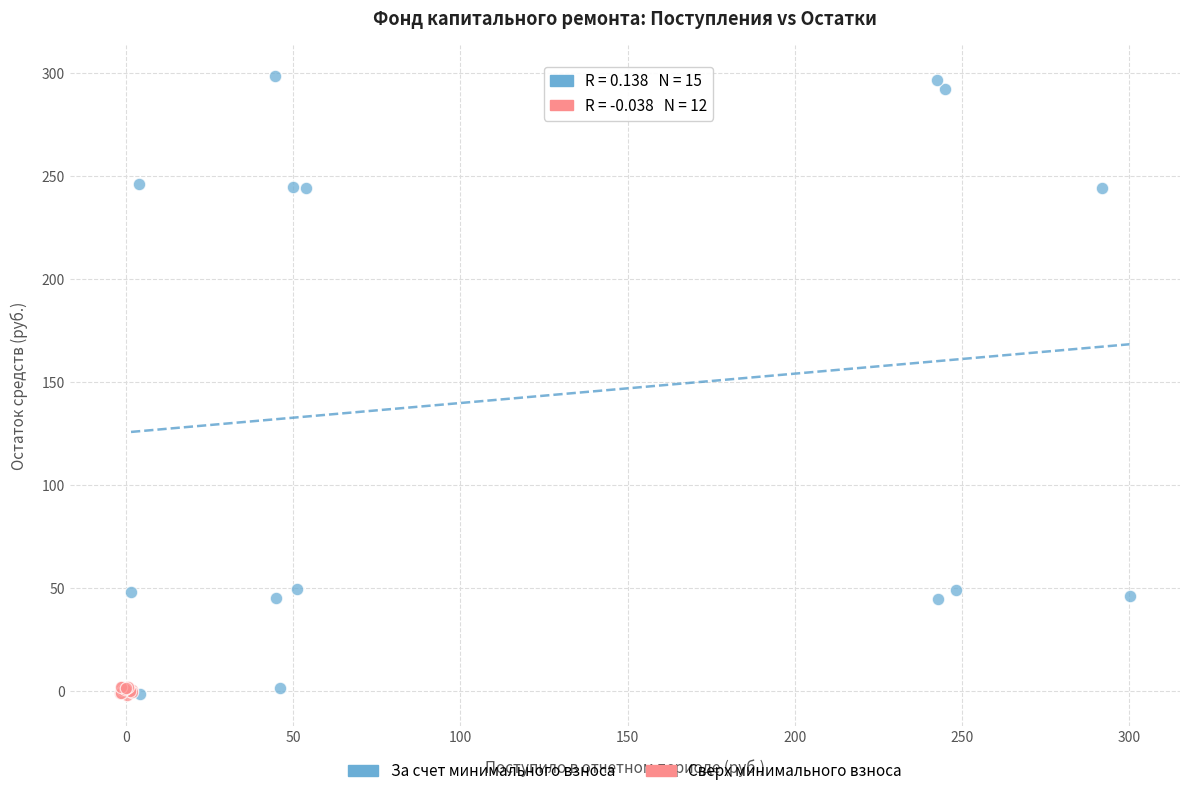

Which series has the widest spread of Y values?

За счет минимального взноса